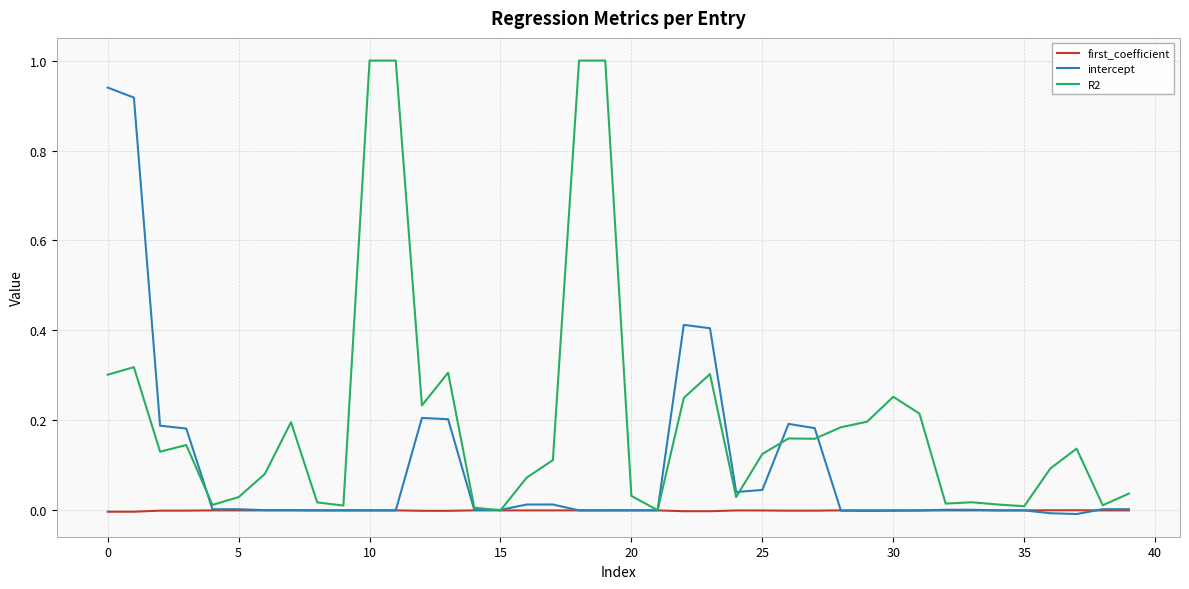

Which series has the widest spread of values?

R2